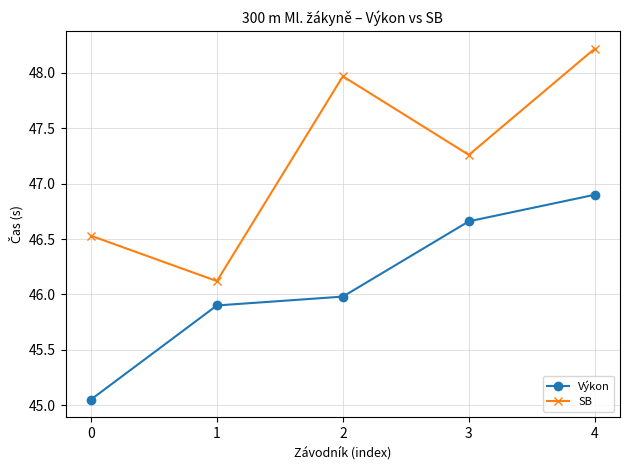

Is it true that SB equals 48.0 at 2?

True